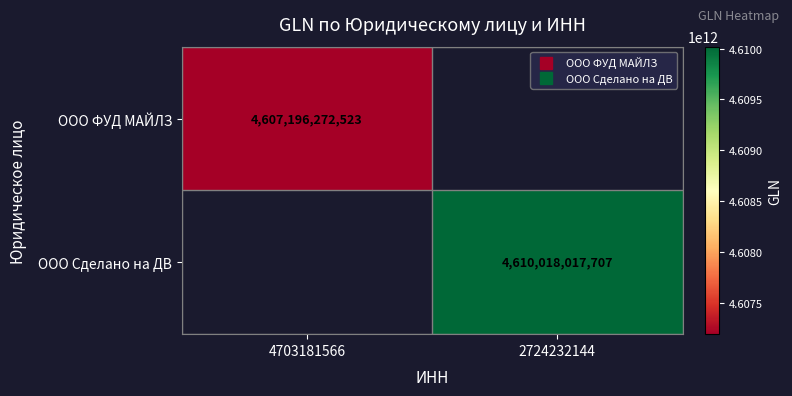

Which label corresponds to the smallest value in the chart?

4703181566